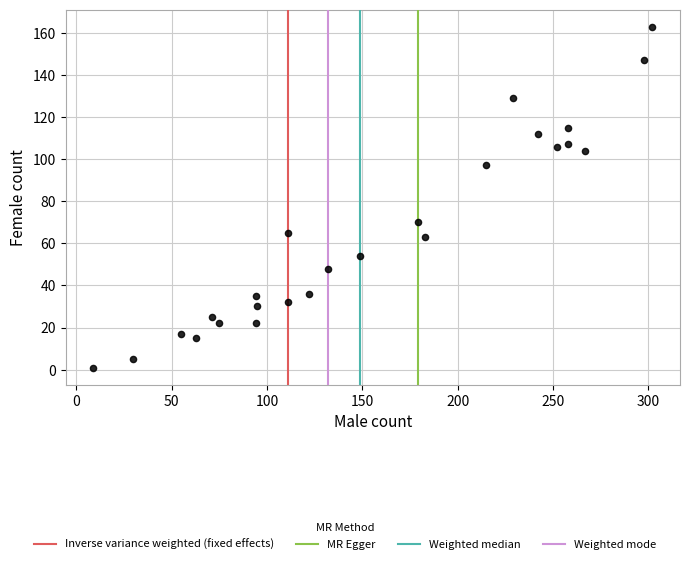

What Y value in the scatter plot is closest to 82?

70